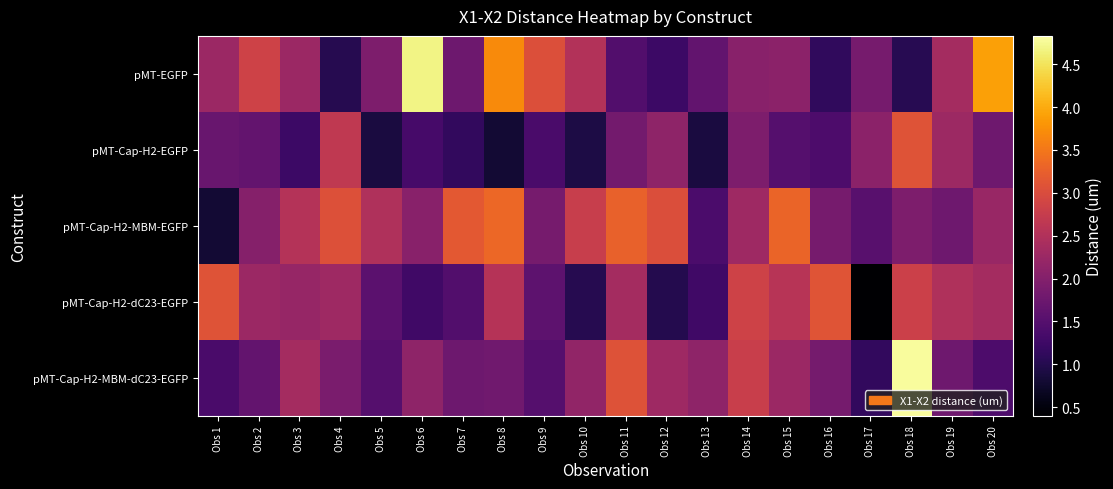

Rank the series at Obs 12 from highest to lowest value.

pMT-Cap-H2-MBM-EGFP, pMT-Cap-H2-MBM-dC23-EGFP, pMT-Cap-H2-EGFP, pMT-EGFP, pMT-Cap-H2-dC23-EGFP